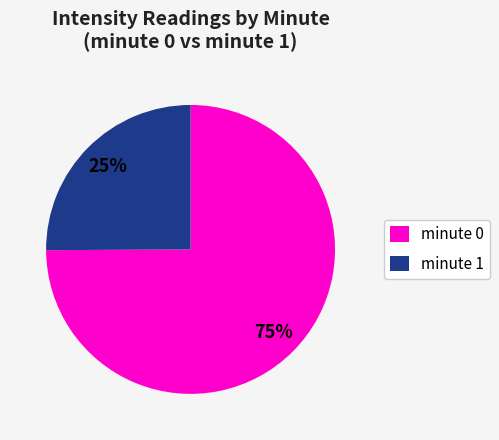

What is the smallest slice in the pie chart?

minute 1